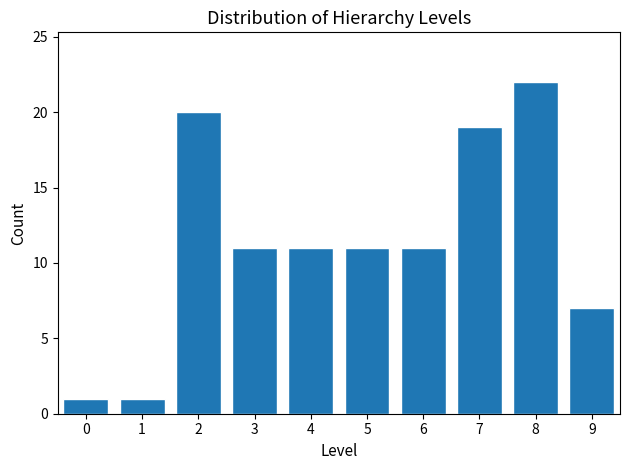

Reading left to right, extract all data points from this chart.

0=1	1=1	2=20	3=11	4=11	5=11	6=11	7=19	8=22	9=7